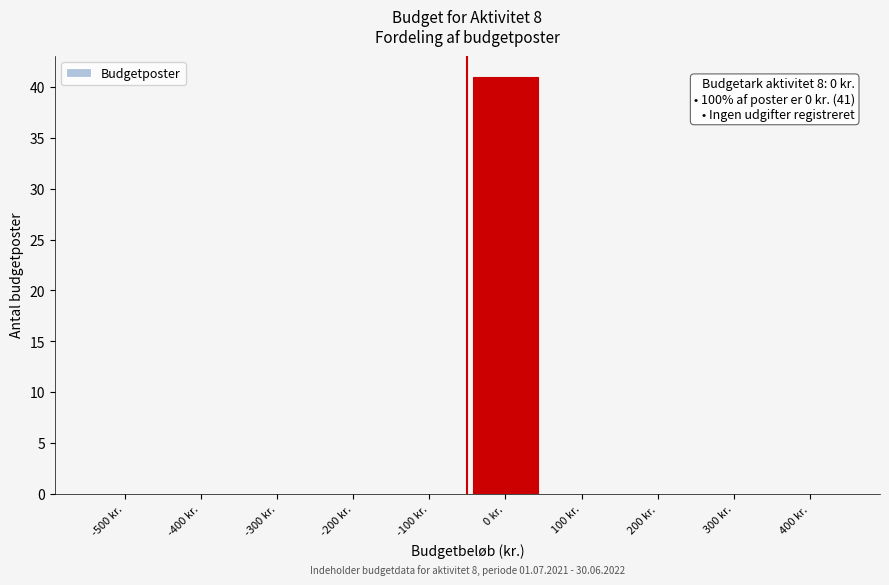

Reading left to right, transcribe all the data shown in this chart.

-500 kr.=0	-400 kr.=0	-300 kr.=0	-200 kr.=0	-100 kr.=0	0 kr.=41	100 kr.=0	200 kr.=0	300 kr.=0	400 kr.=0